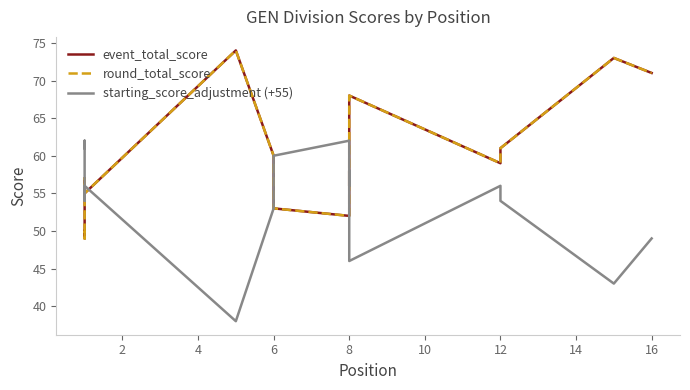

What is the average value of the starting_score_adjustment (+55) series?

54